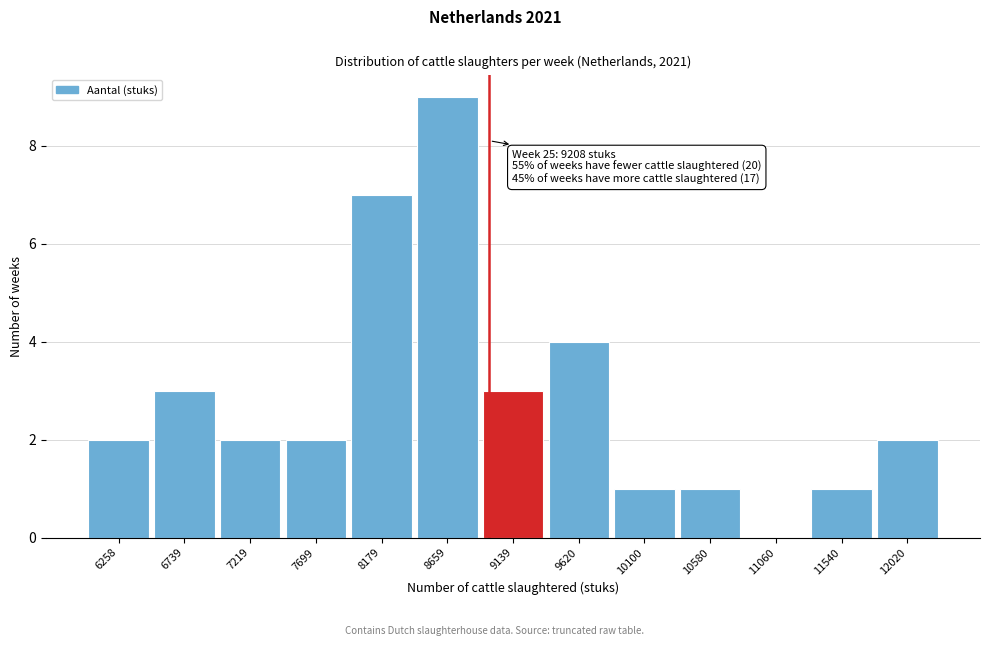

Reading left to right, list all the values displayed in this chart.

6258=2	6739=3	7219=2	7699=2	8179=7	8659=9	9139=3	9620=4	10100=1	10580=1	11060=0	11540=1	12020=2